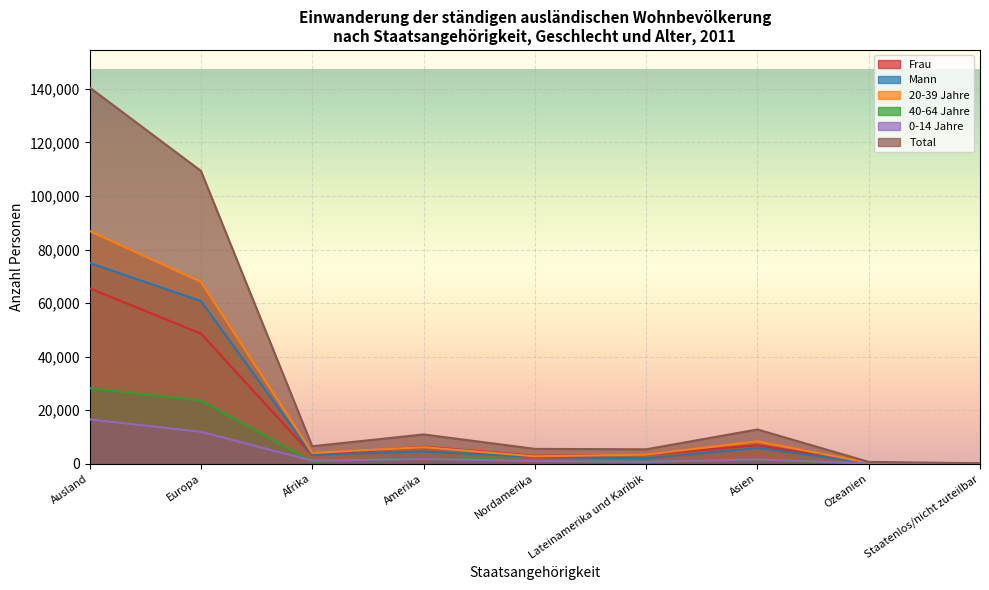

The 0-14 Jahre series shows 612 at Nordamerika. True or false?

False